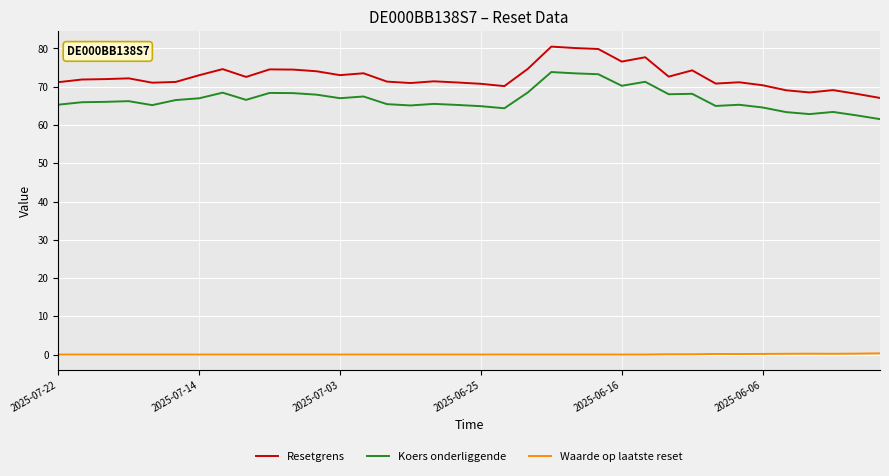

Which series has the largest range (max minus min)?

Resetgrens